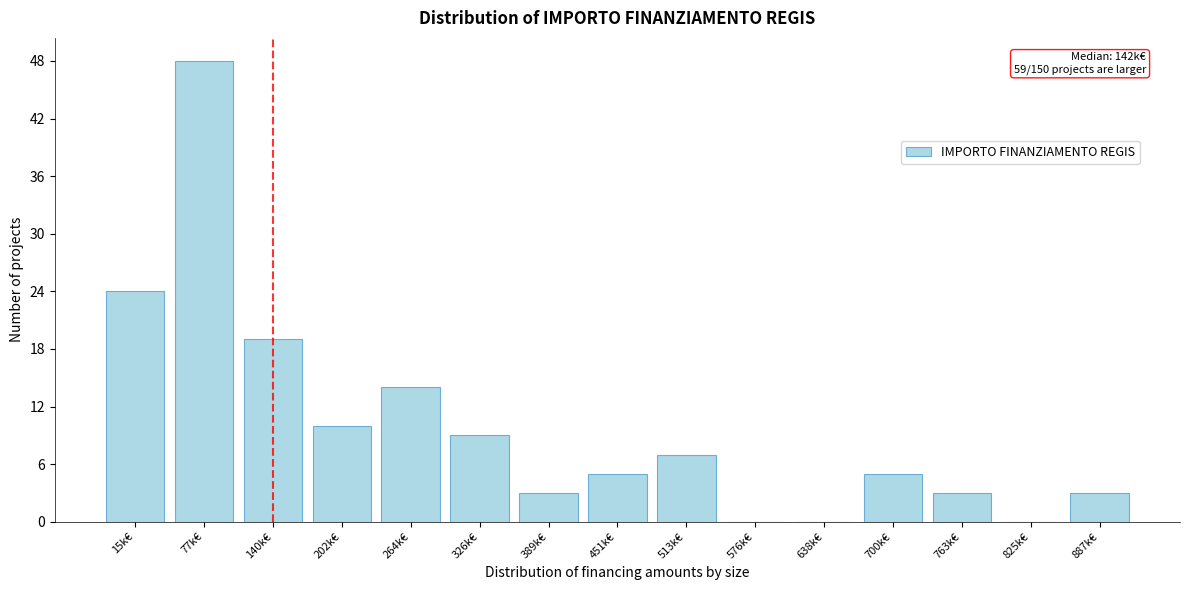

Reading left to right, extract all data points from this chart.

15k€=24	77k€=48	140k€=19	202k€=10	264k€=14	326k€=9	389k€=3	451k€=5	513k€=7	576k€=0	638k€=0	700k€=5	763k€=3	825k€=0	887k€=3